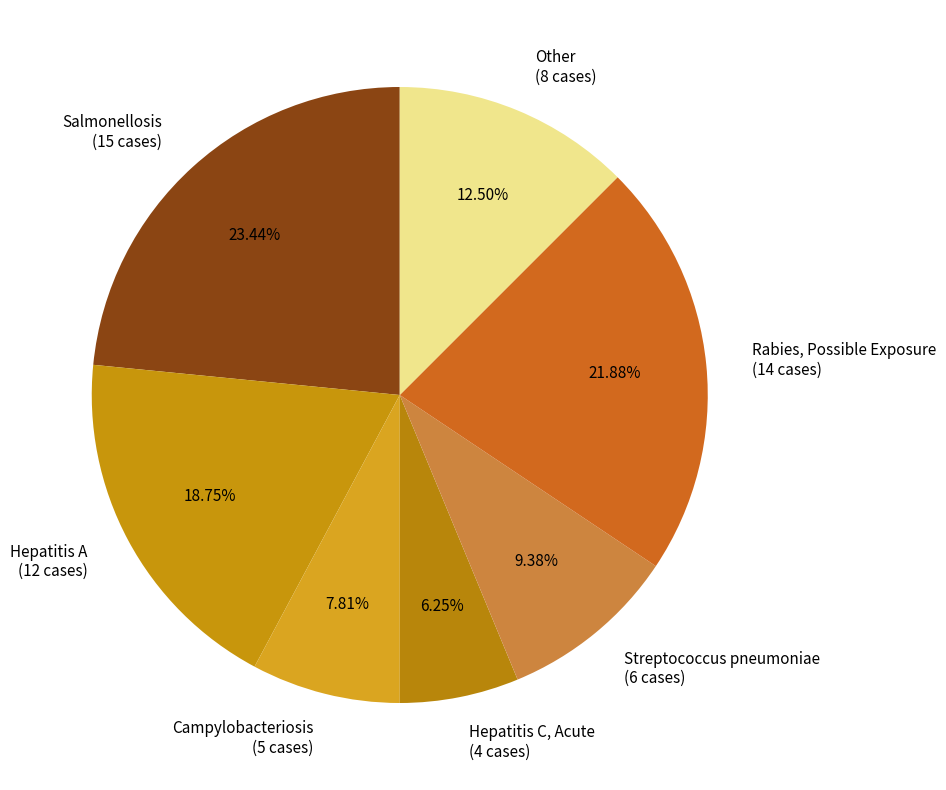

Does Streptococcus pneumoniae account for over 50% of the chart?

No